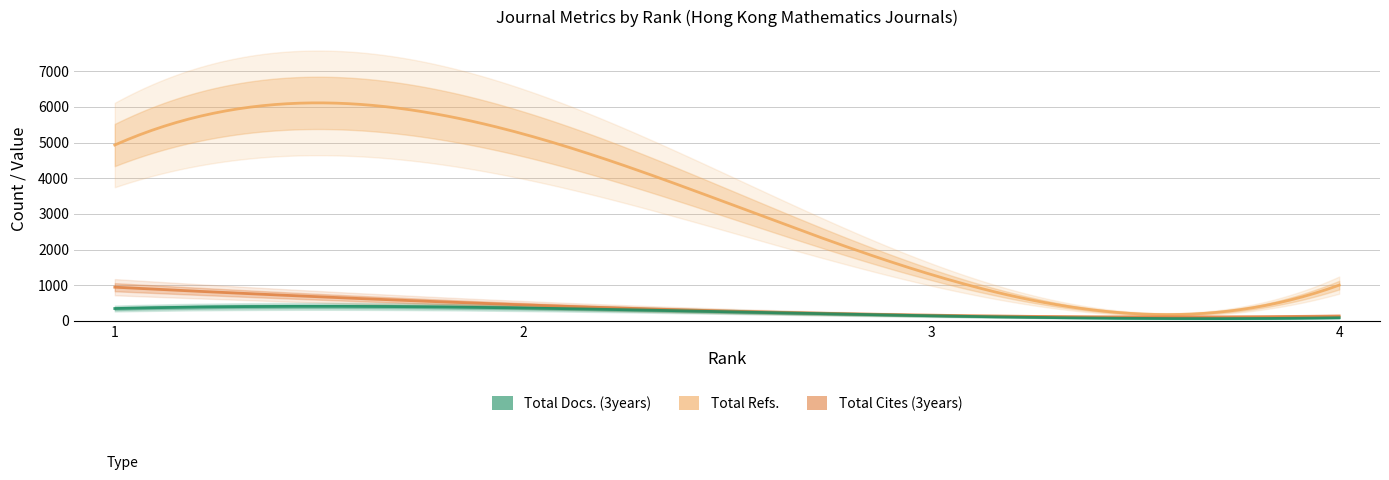

True or false: Total Docs. (2023) and Total Refs. cross at least once.

False